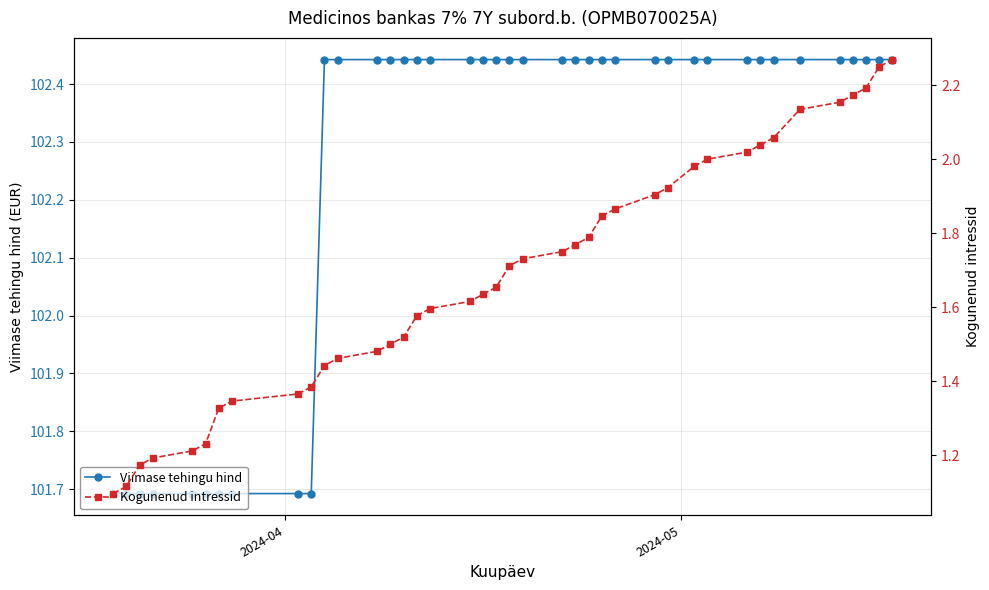

True or false: Kogunenud intressid and Viimase tehingu hind cross at least once.

False